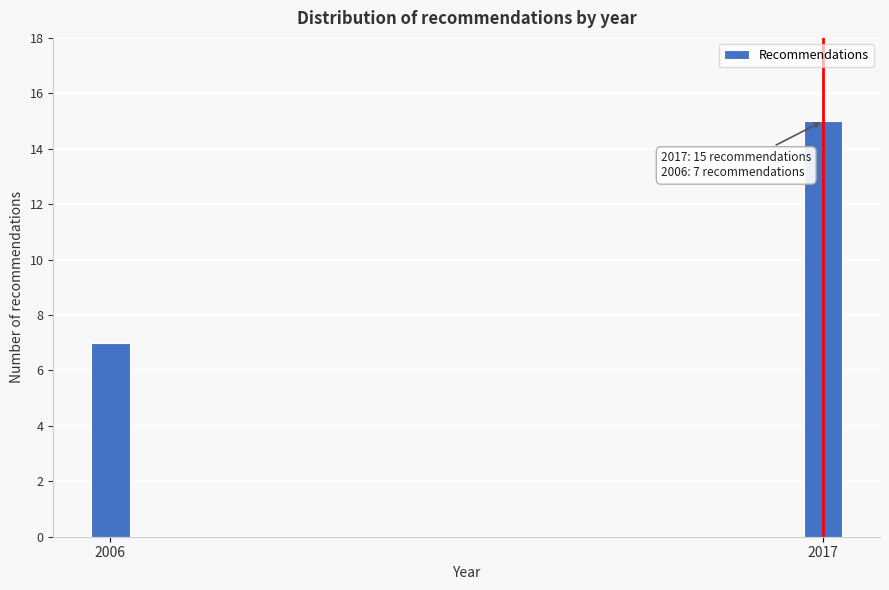

Reading left to right, list all the values displayed in this chart.

2006=7	2017=15